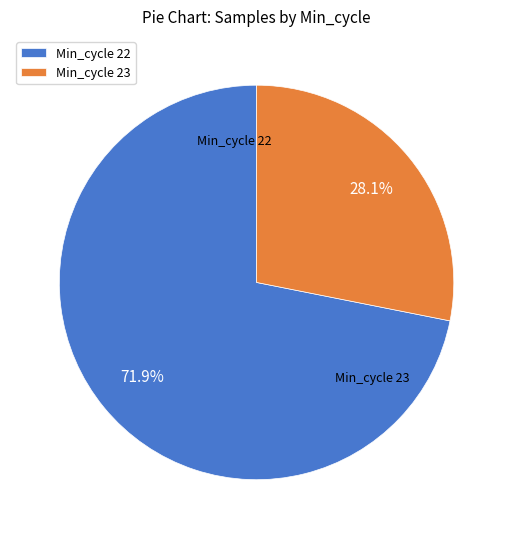

Count the number of slices in the pie.

2